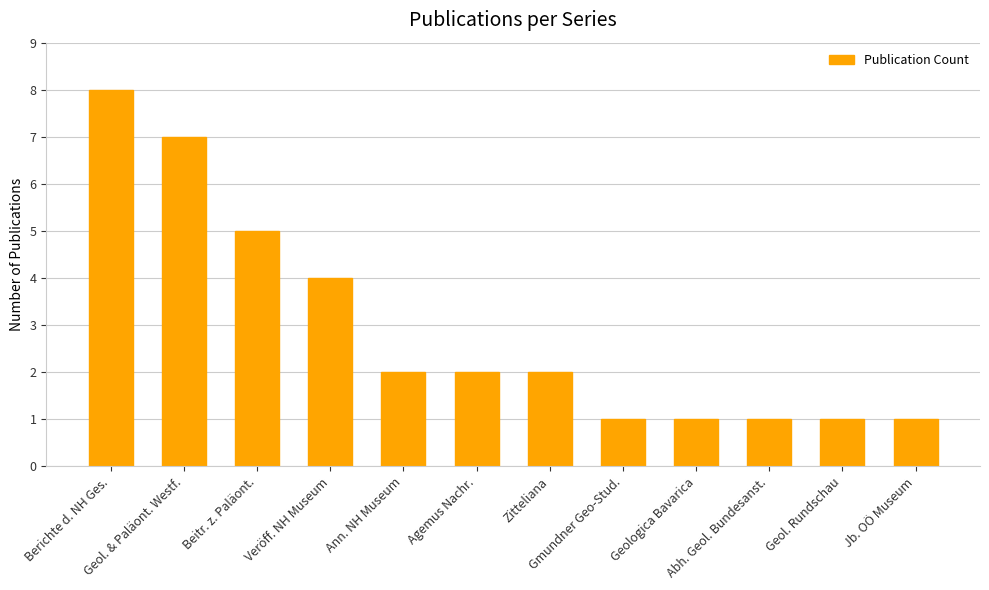

What is the difference between the maximum and second lowest values?

7